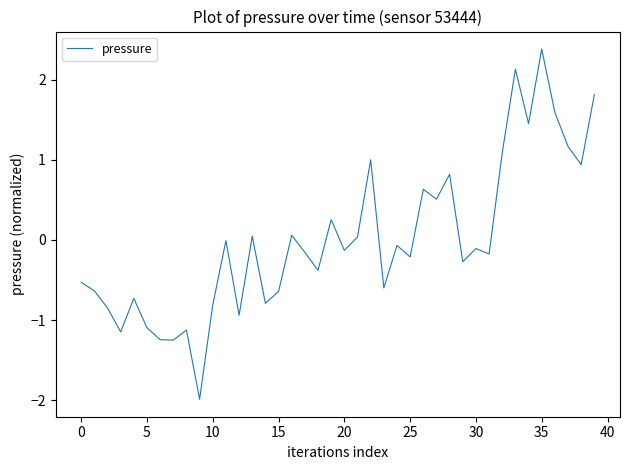

What is the greatest value displayed?

2.4